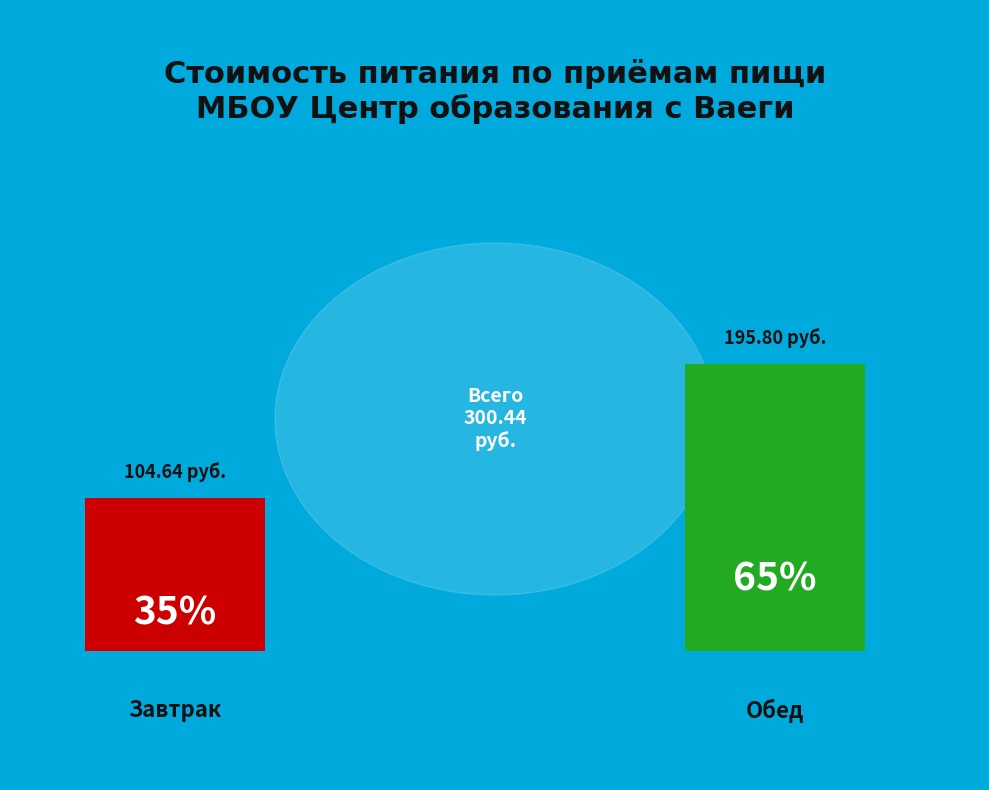

Is Обед the majority of the pie?

Yes